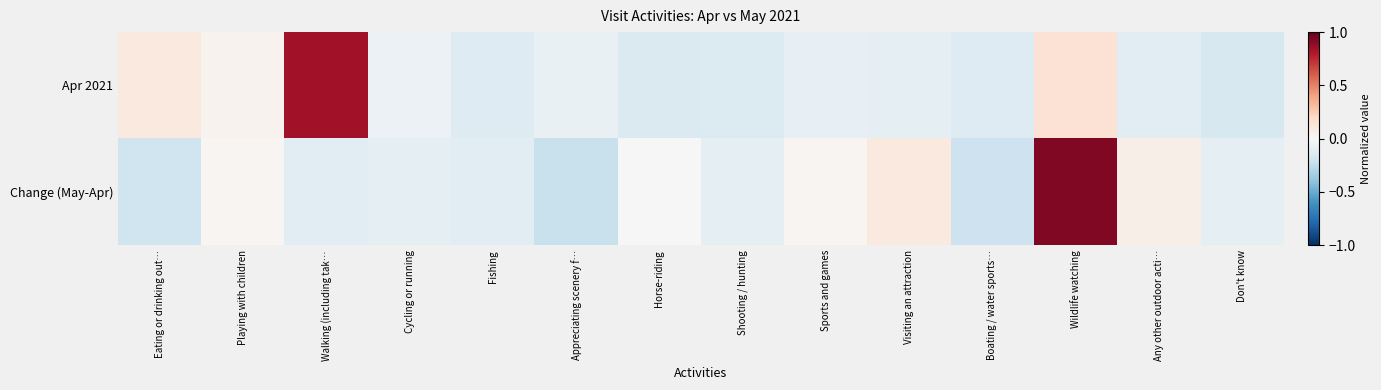

Which series has the largest total across all categories?

Apr 2021